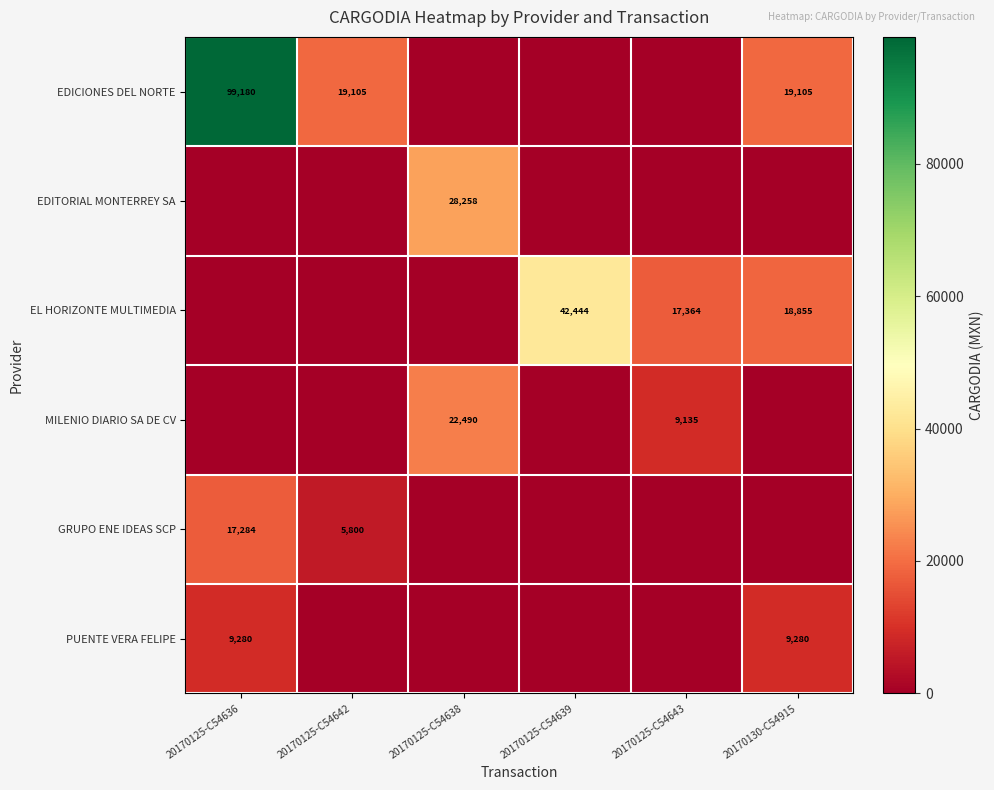

Between 20170130-C54915 and 20170125-C54643, which is larger?

20170130-C54915